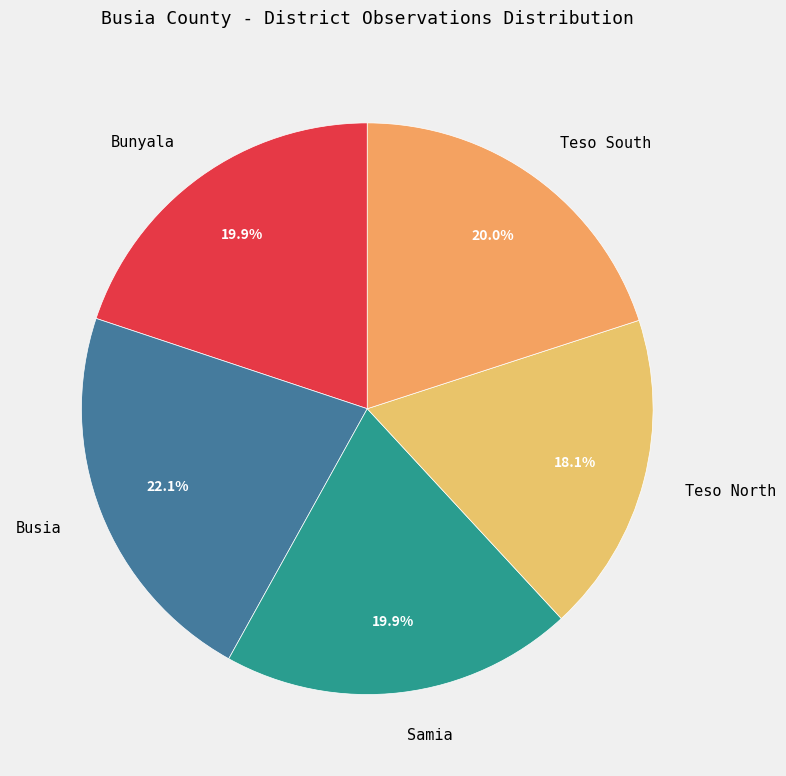

Which slice is the largest?

Busia